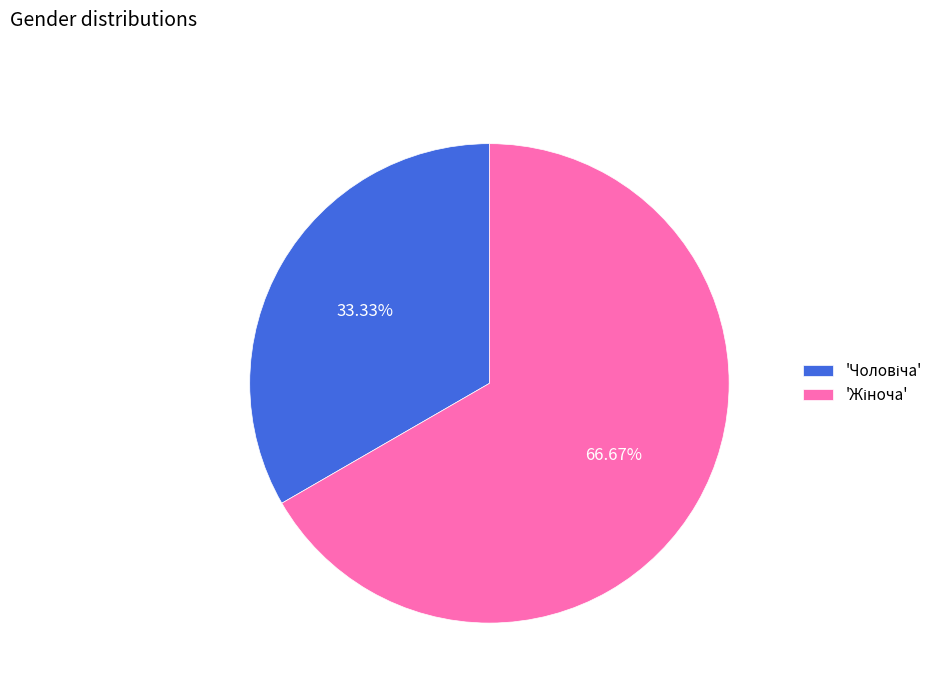

Does any single category account for the majority?

Yes